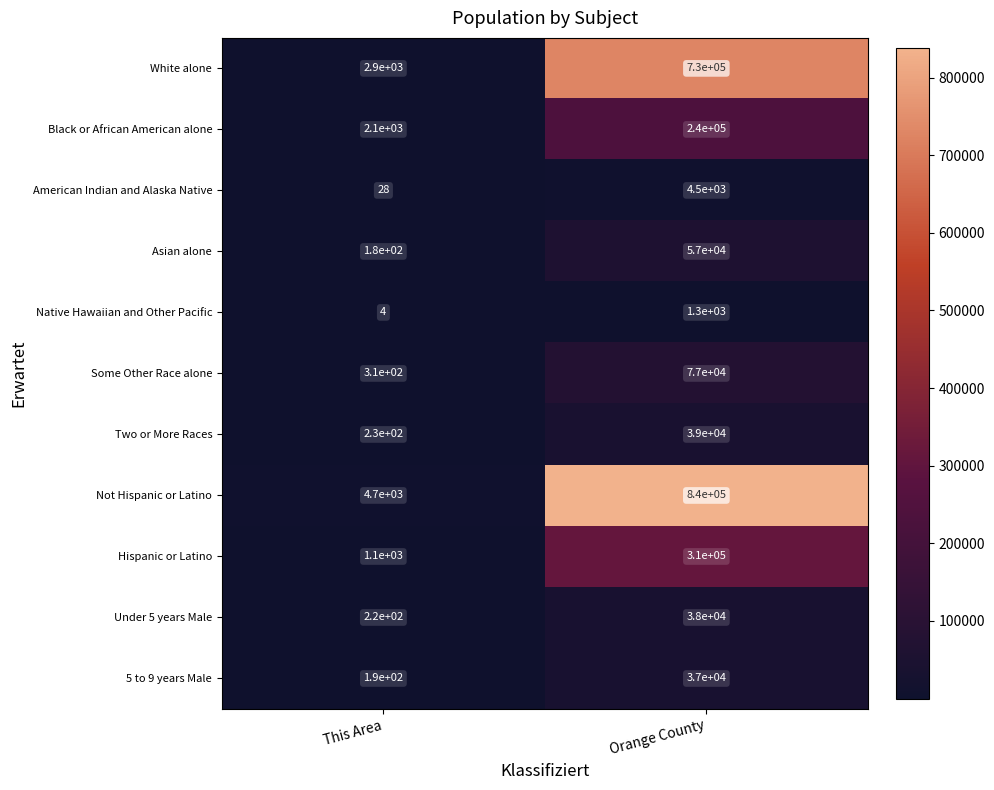

What is the difference between the 5 to 9 years Male values at Orange County and This Area?

36810